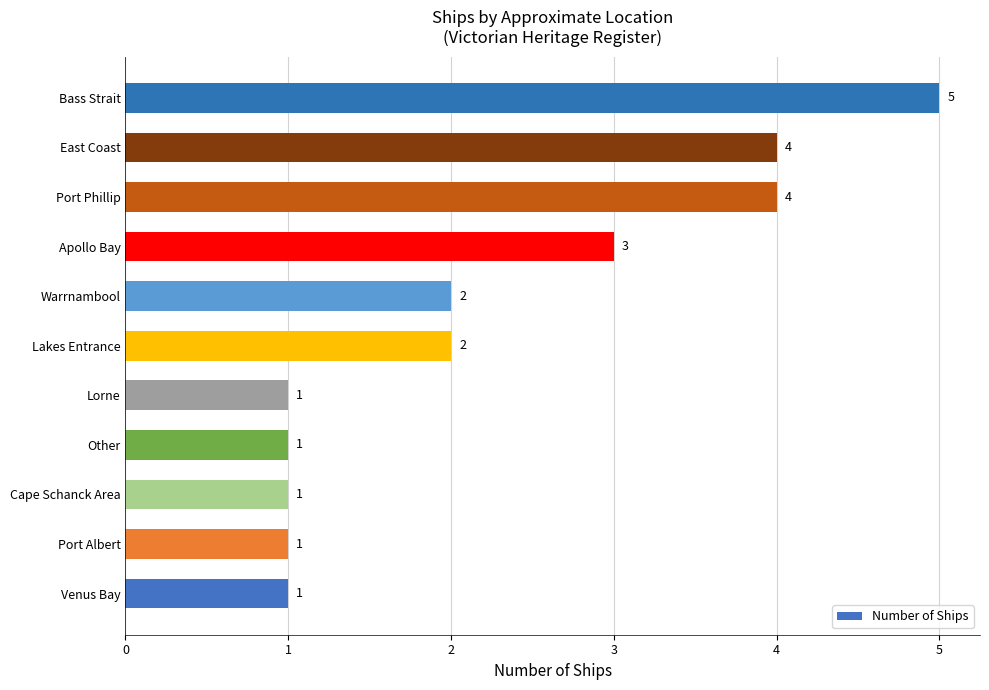

How many categories are shown in the chart?

11